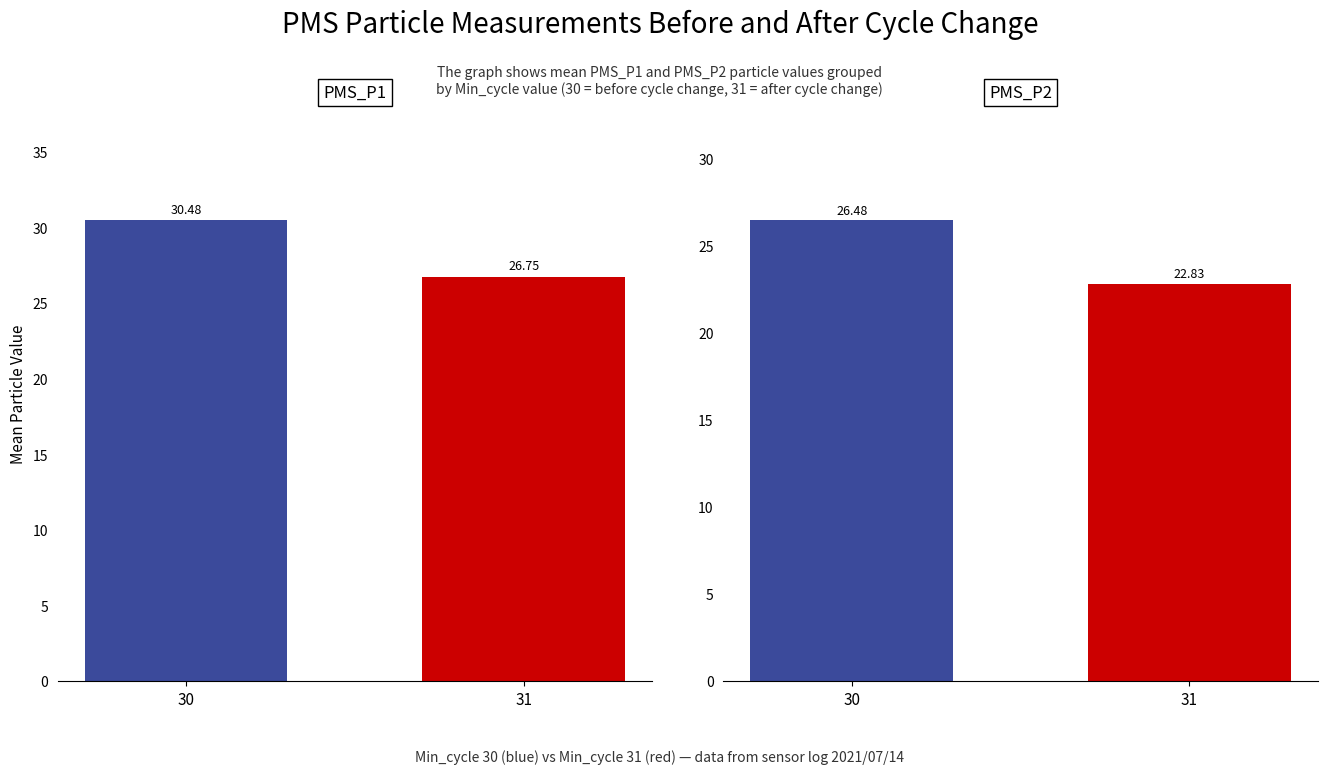

How many bars are there in total?

4